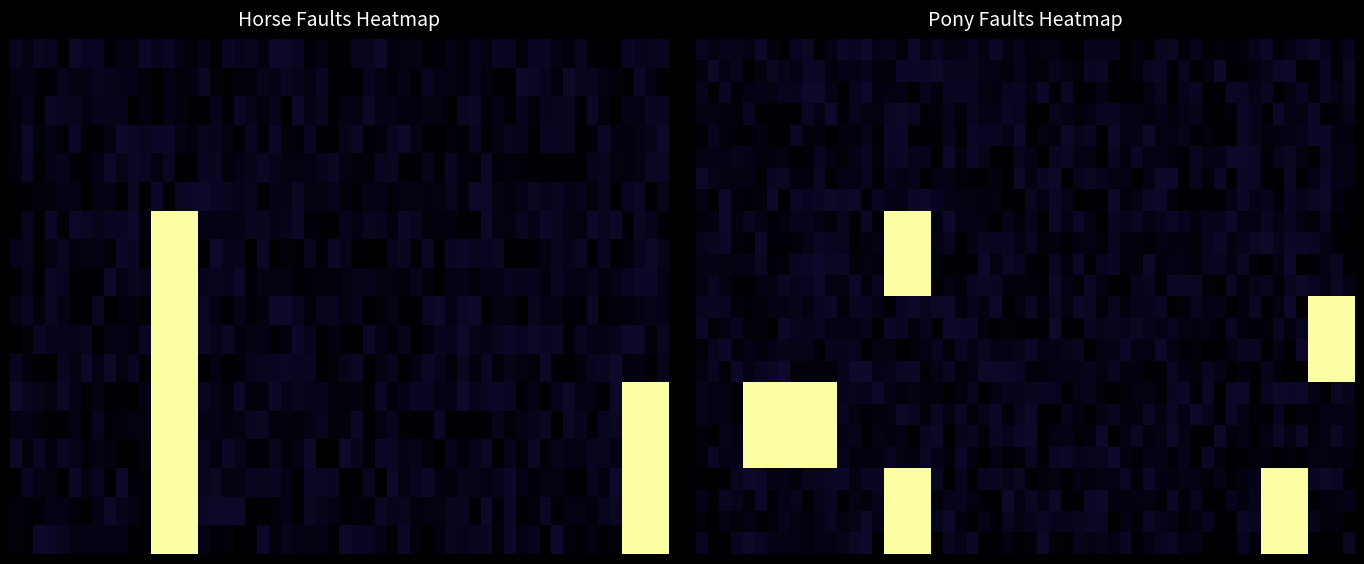

Between 1 and 12, which is larger?

1